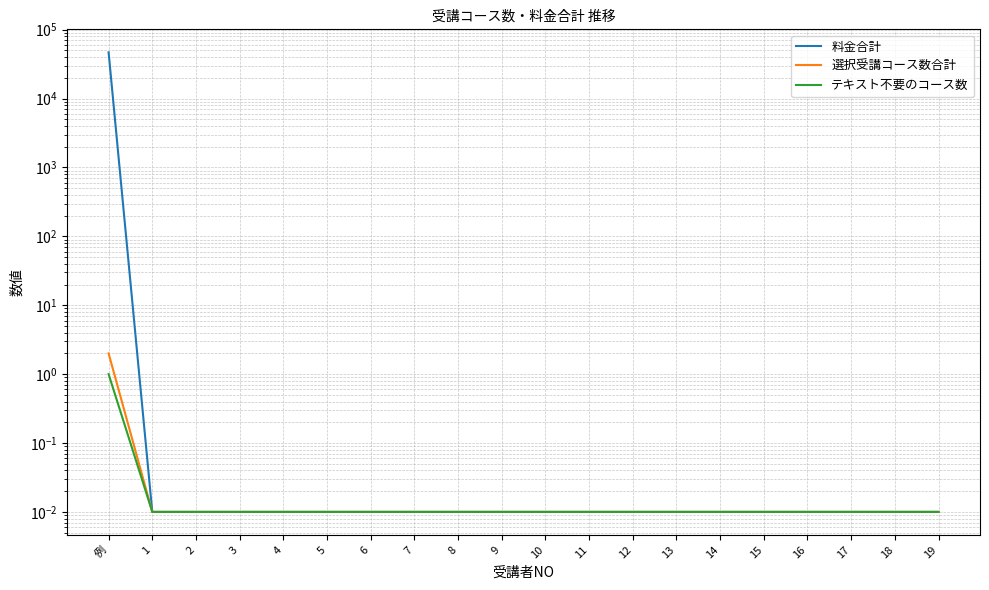

What is the difference between the maximum and minimum values in the テキスト不要のコース数 series?

1.0